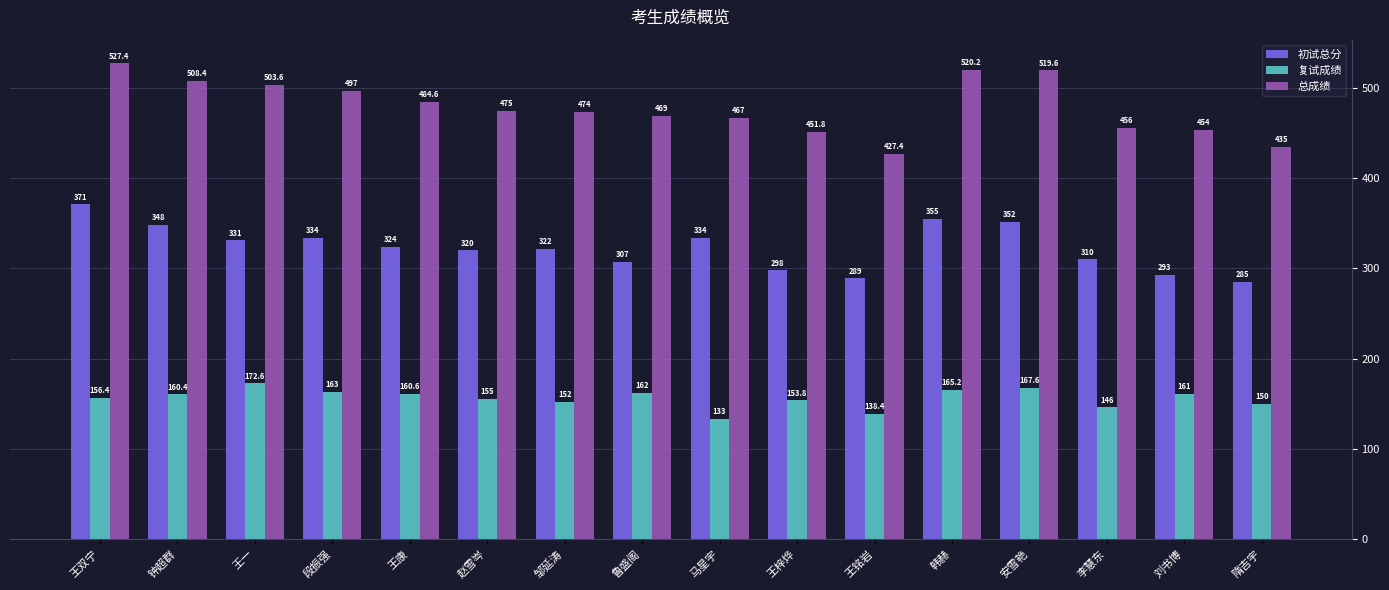

What is the difference between the highest and lowest values at 王康?

324.0